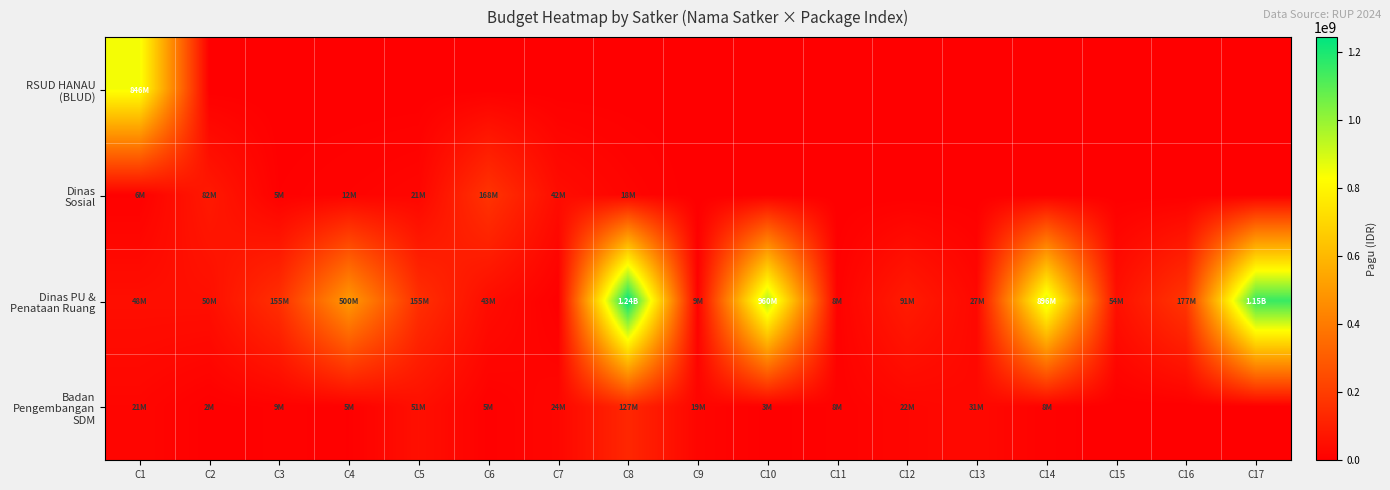

Which series has the largest total across all categories?

Dinas PU & Penataan Ruang